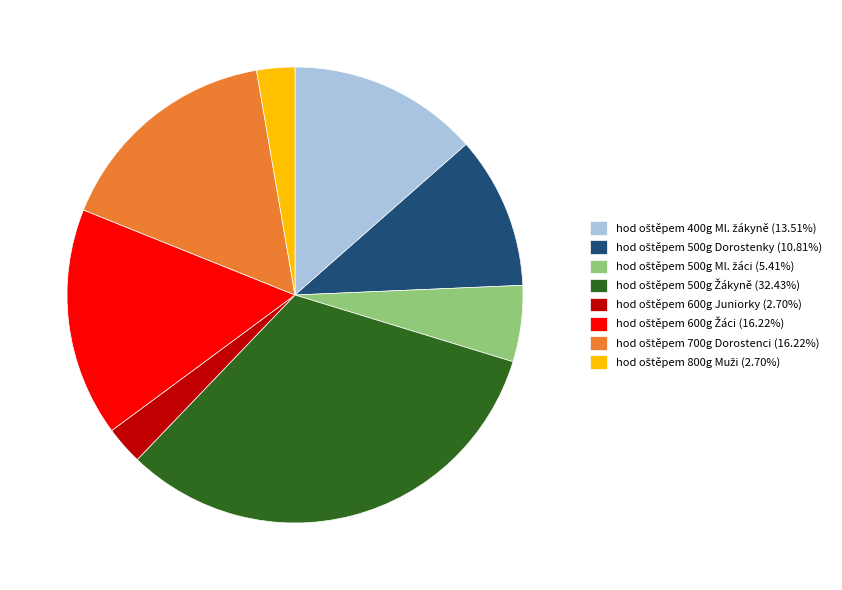

Is there any slice that represents more than half of the pie?

No